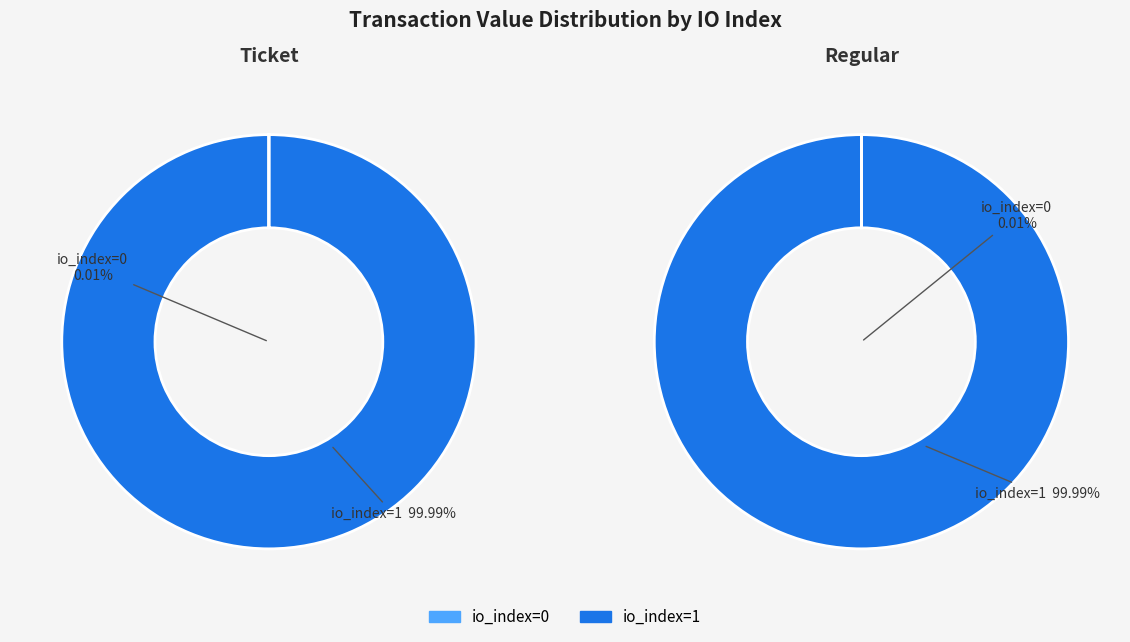

How much of the chart is everything except io_index=0?

100.0%